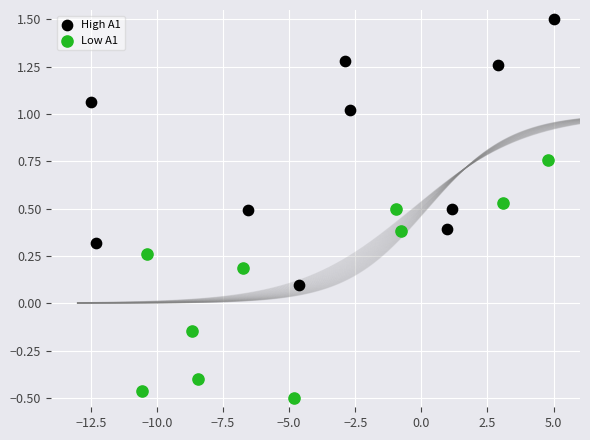

Which series has the widest spread of Y values?

High A1